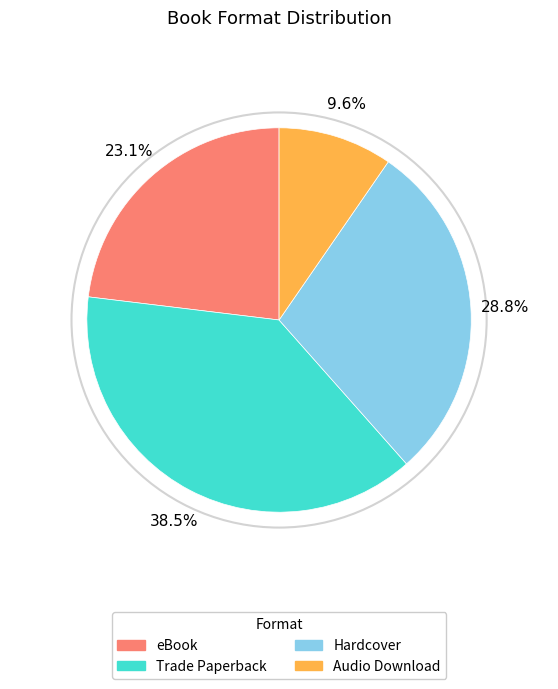

Count the number of slices in the pie.

4